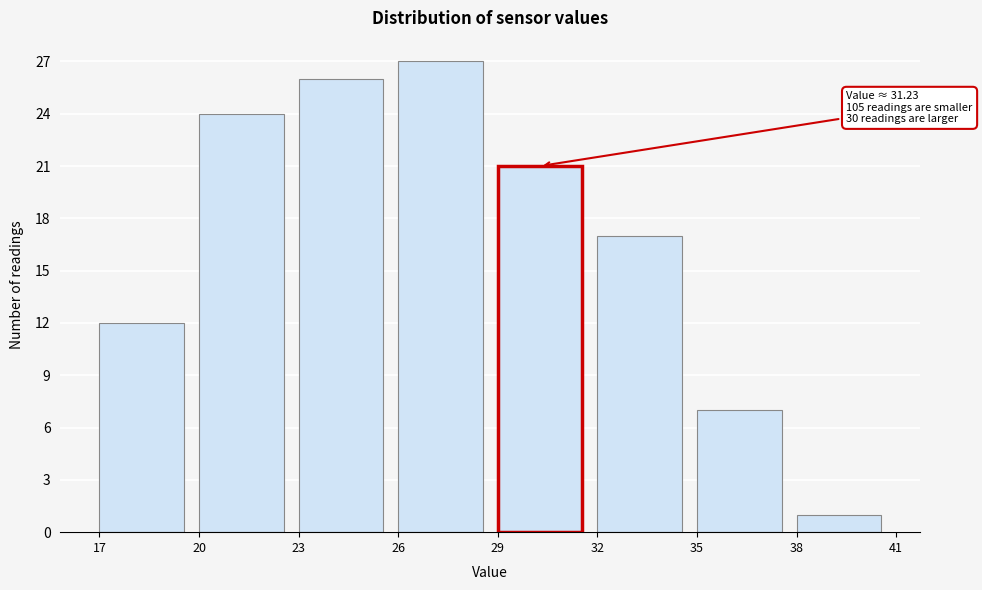

Over which range of the x-axis is the bar tallest?

26 to 29